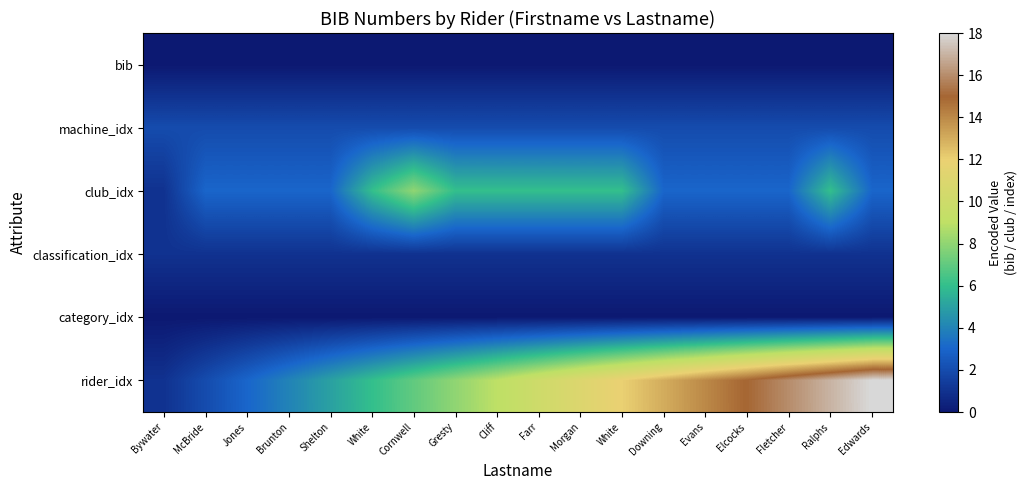

At which category is the sum across all series the highest?

Ralphs